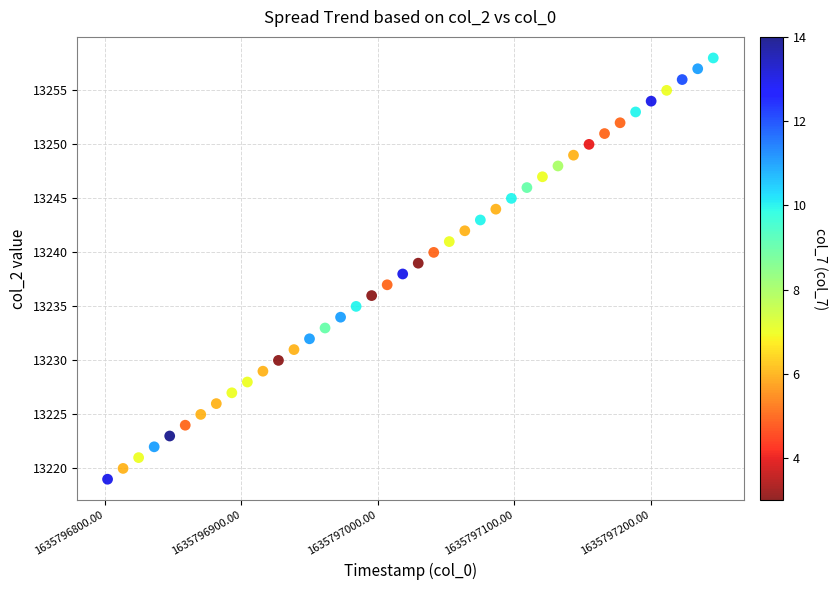

What is the range of Y values (max minus min)?

39